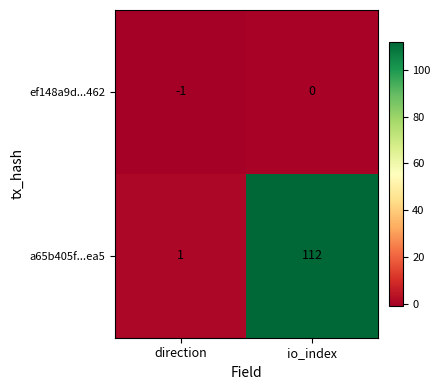

Which category has the highest value across all series?

io_index